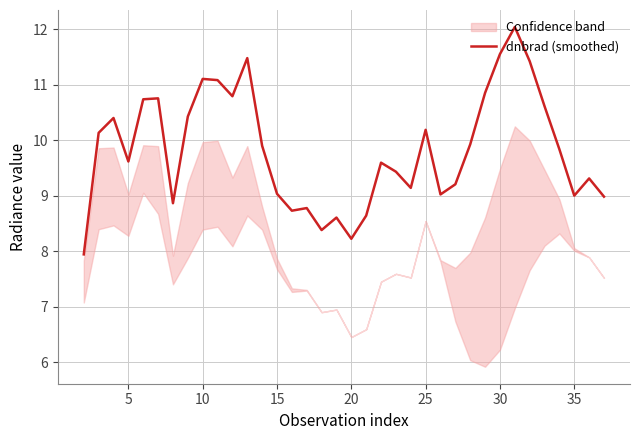

True or false: dnbrad (smoothed) has a value of 8.2 at 20.

True